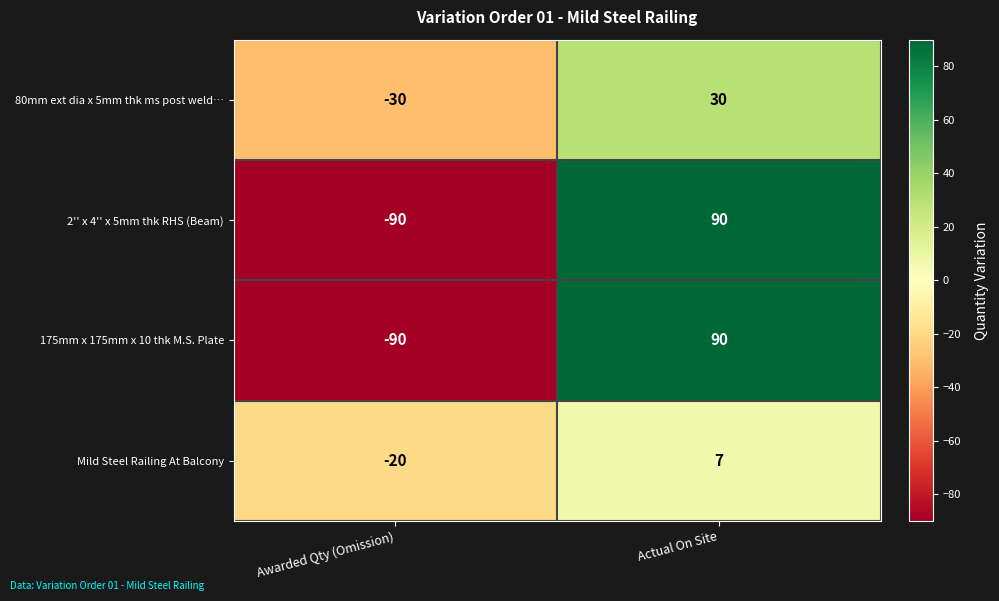

Read the 175mm x 175mm x 10 thk M.S. Plate value at Actual On Site, to the nearest 5.

90